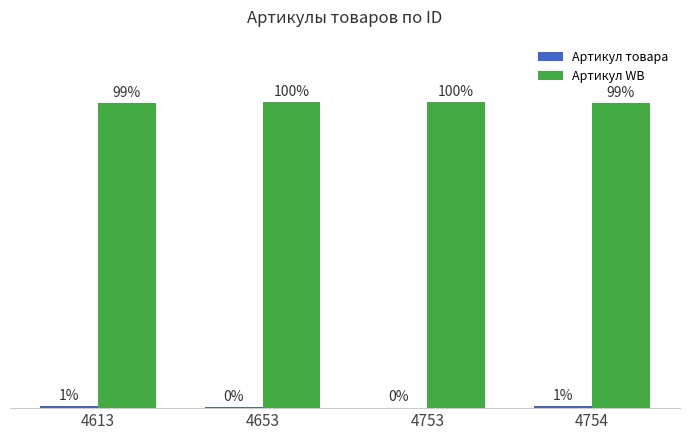

Which series has the largest total across all categories?

Артикул WB